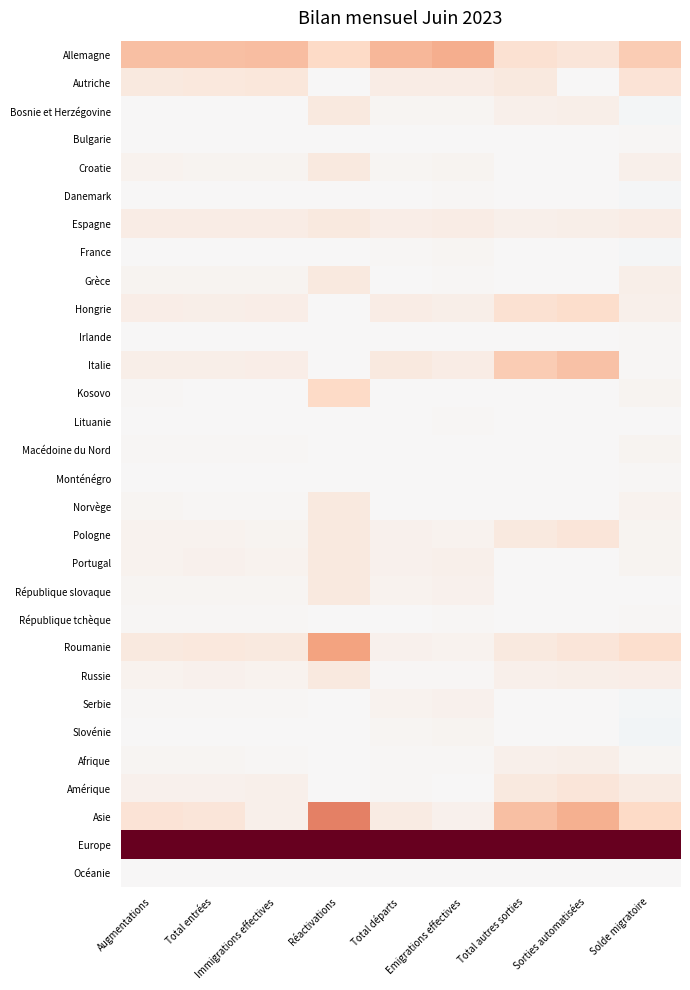

At Réactivations, list the series in order from largest to smallest.

Europe, Asie, Roumanie, Allemagne, Kosovo, Bosnie et Herzégovine, Croatie, Espagne, Grèce, Norvège, Pologne, Portugal, République slovaque, Russie, Autriche, Bulgarie, Danemark, France, Hongrie, Irlande, Italie, Lituanie, Macédoine du Nord, Monténégro, République tchèque, Serbie, Slovénie, Afrique, Amérique, Océanie